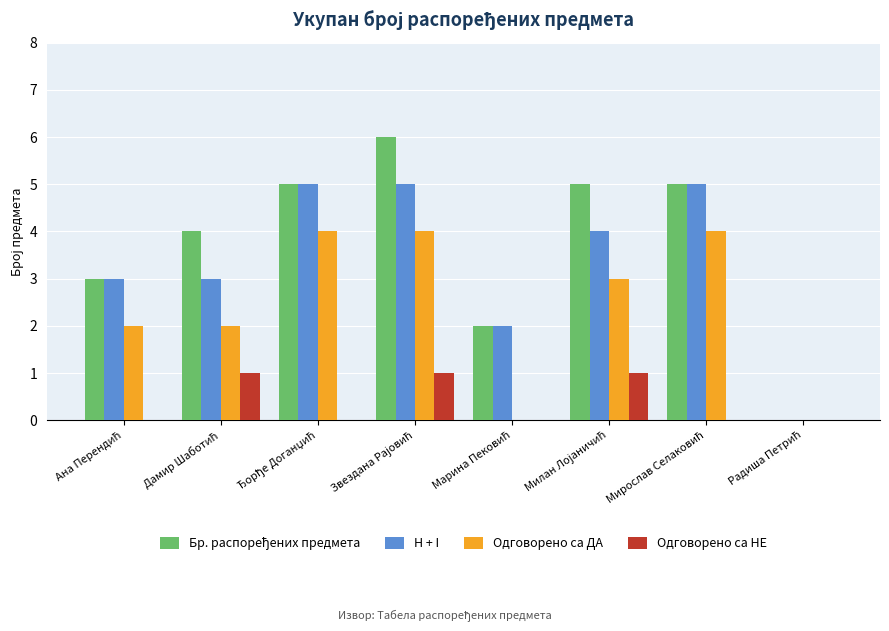

What is the greatest value displayed?

6